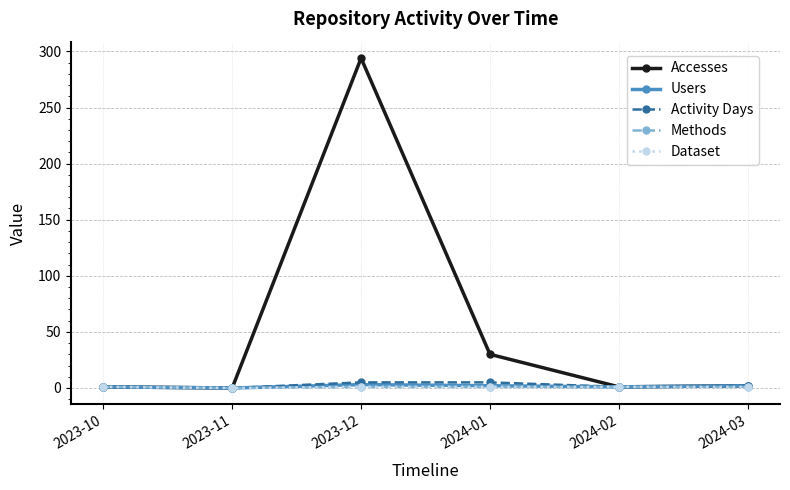

Does the chart have visible grid lines?

Yes